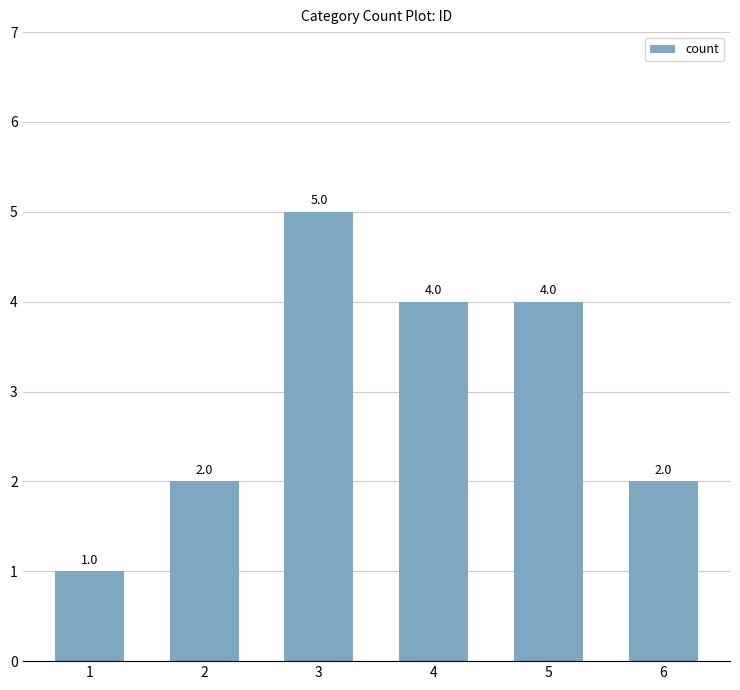

What is the value of the 4th bar from the left?

4